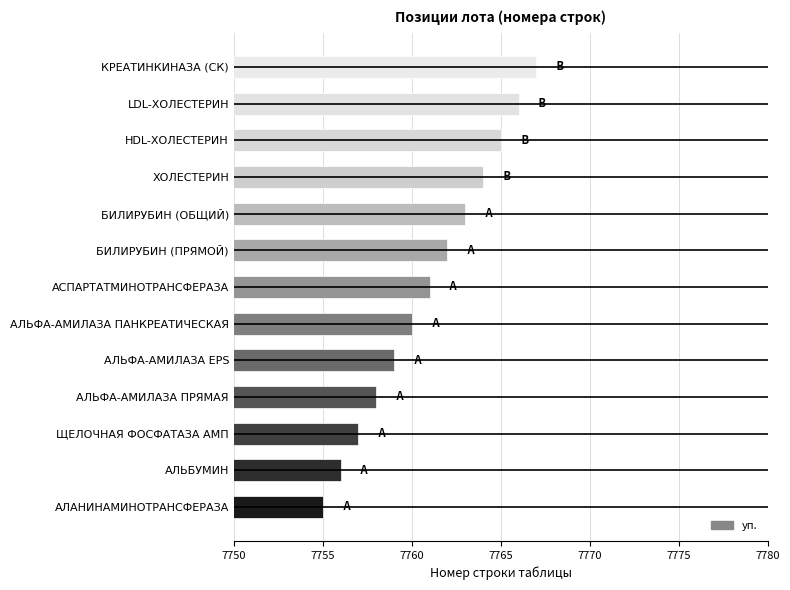

Is it true that the value at ЩЕЛОЧНАЯ ФОСФАТАЗА АМП is 11982?

False